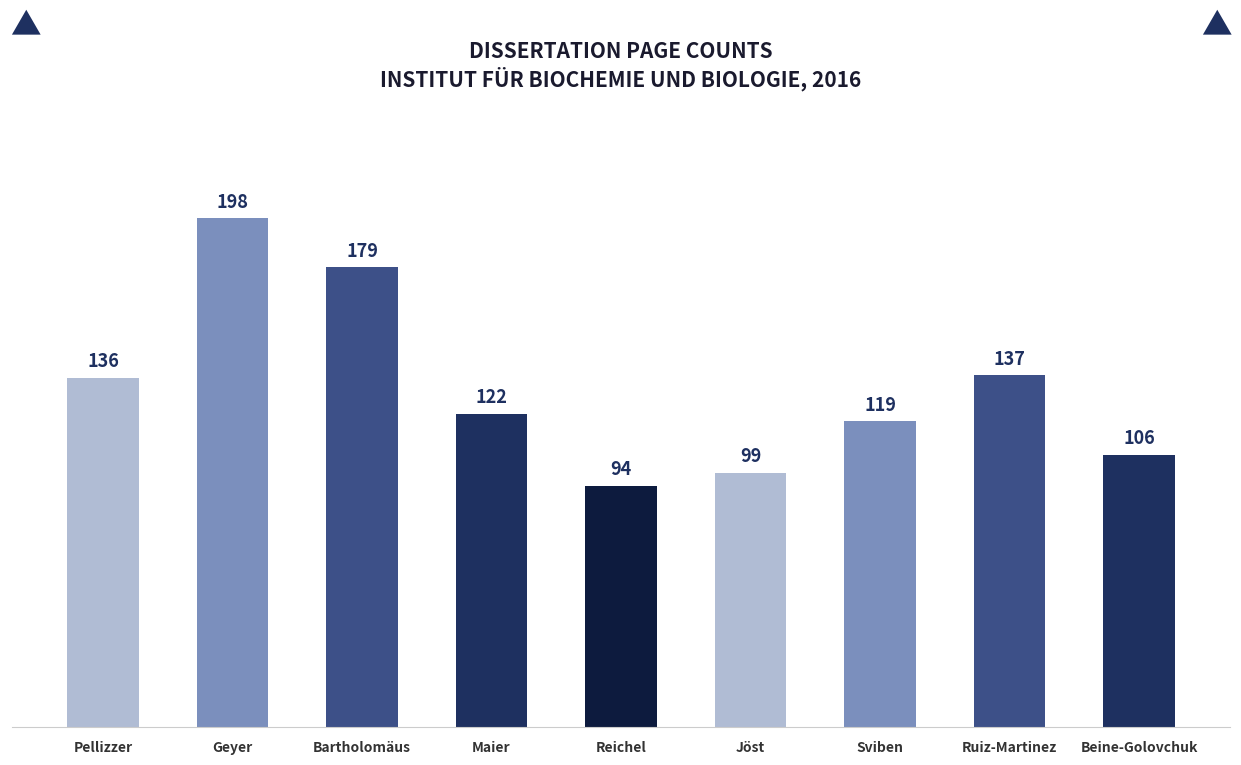

What is the change in value from Sviben to Beine-Golovchuk?

-13